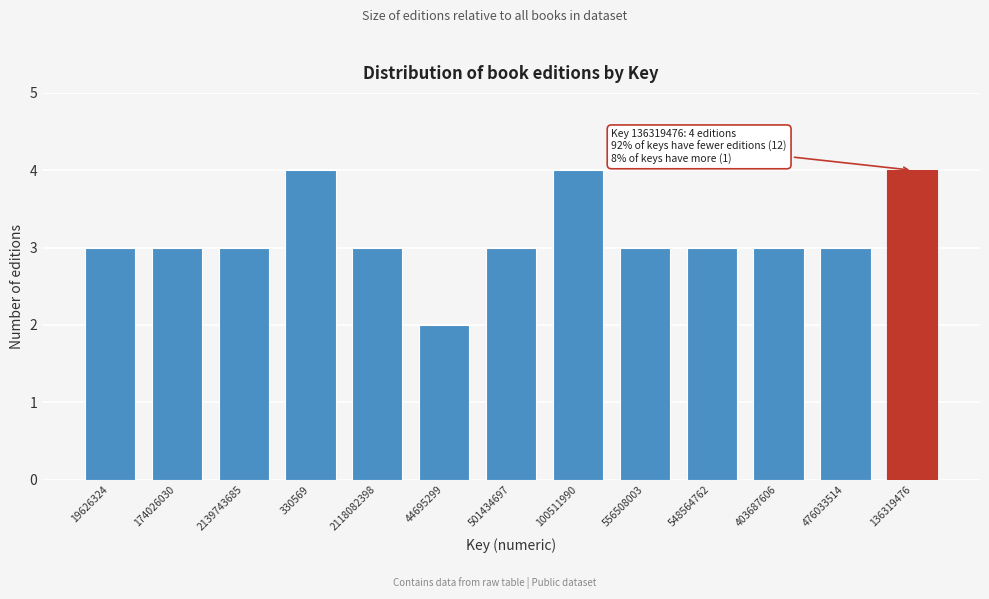

Reading left to right, extract all data points from this chart.

19626324=3	174026030=3	2139743685=3	330569=4	2118082398=3	44695299=2	501434697=3	100511990=4	556508003=3	548564762=3	403687606=3	476033514=3	136319476=4